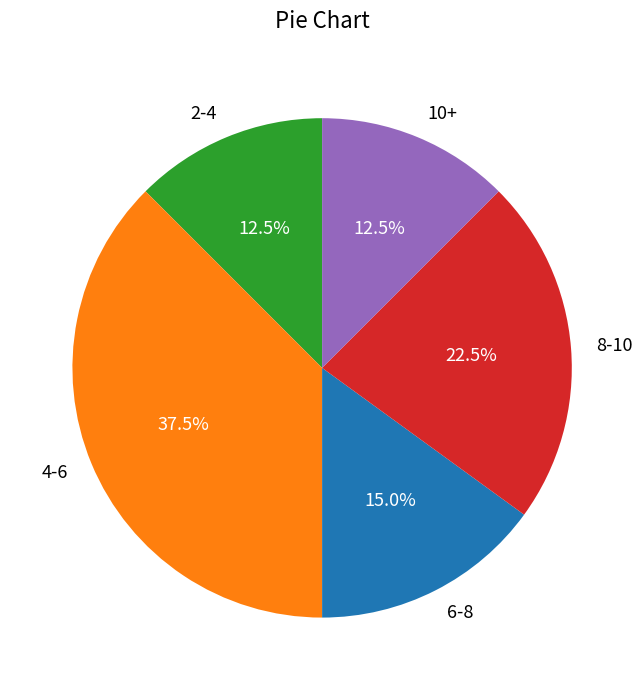

Between 10+ and 4-6, which is larger?

4-6